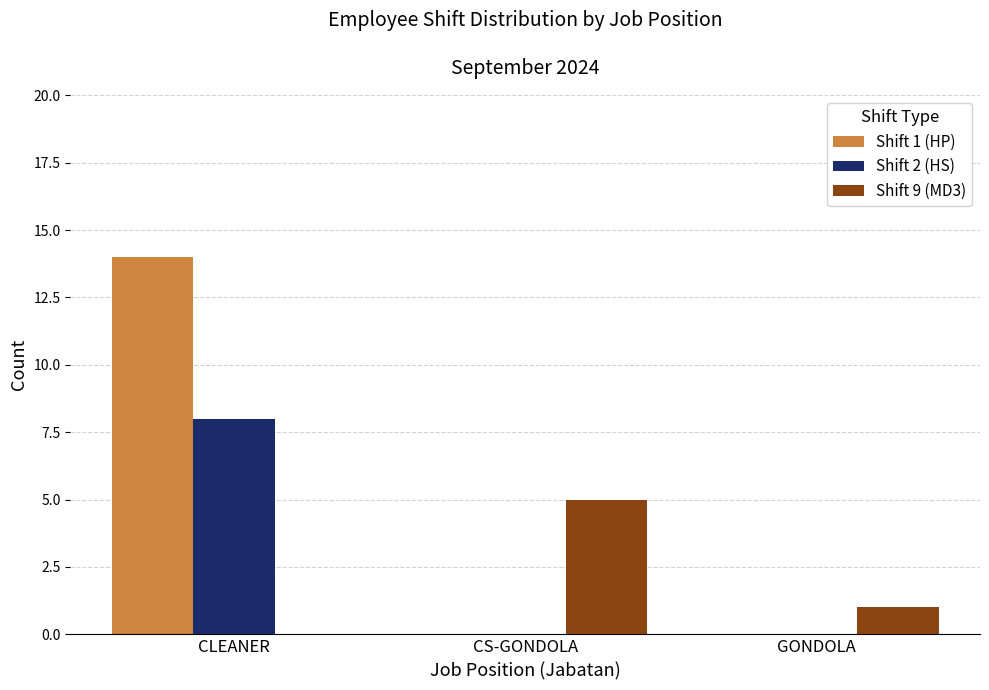

The Shift 1 (HP) series shows 14 at CLEANER. True or false?

True